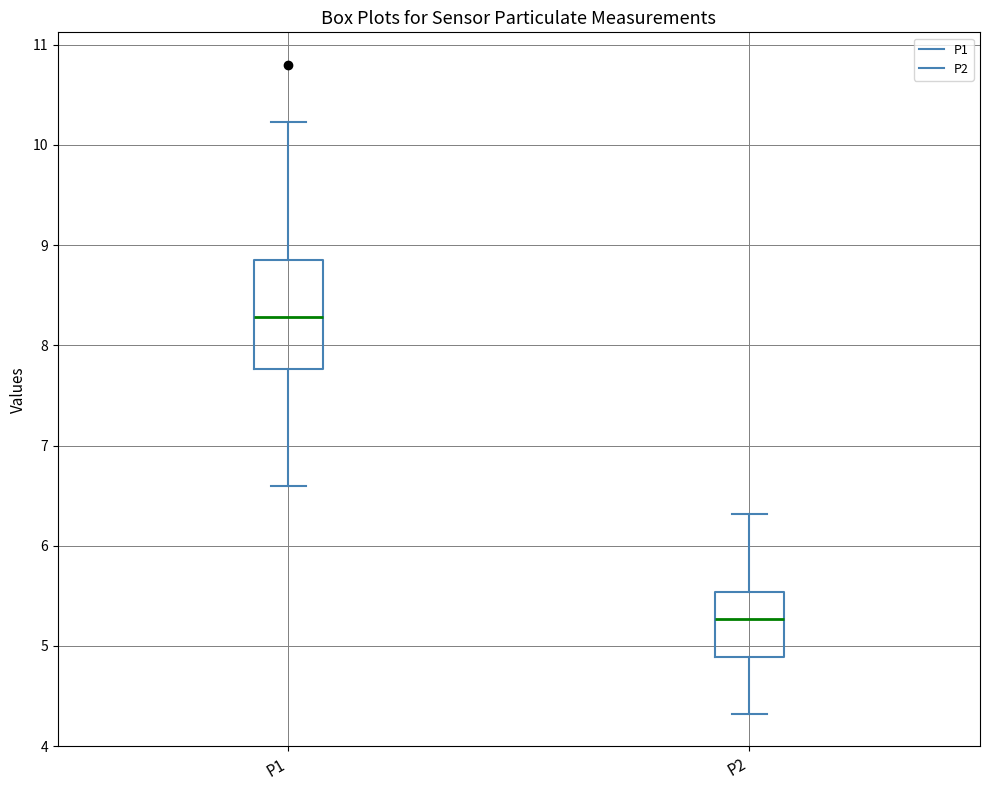

Which box has the lowest median line?

P2